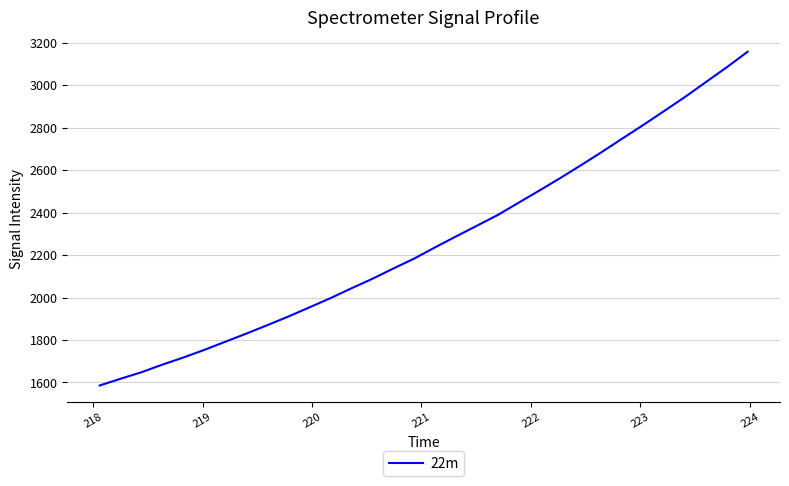

What is the greatest value displayed?

3158.2